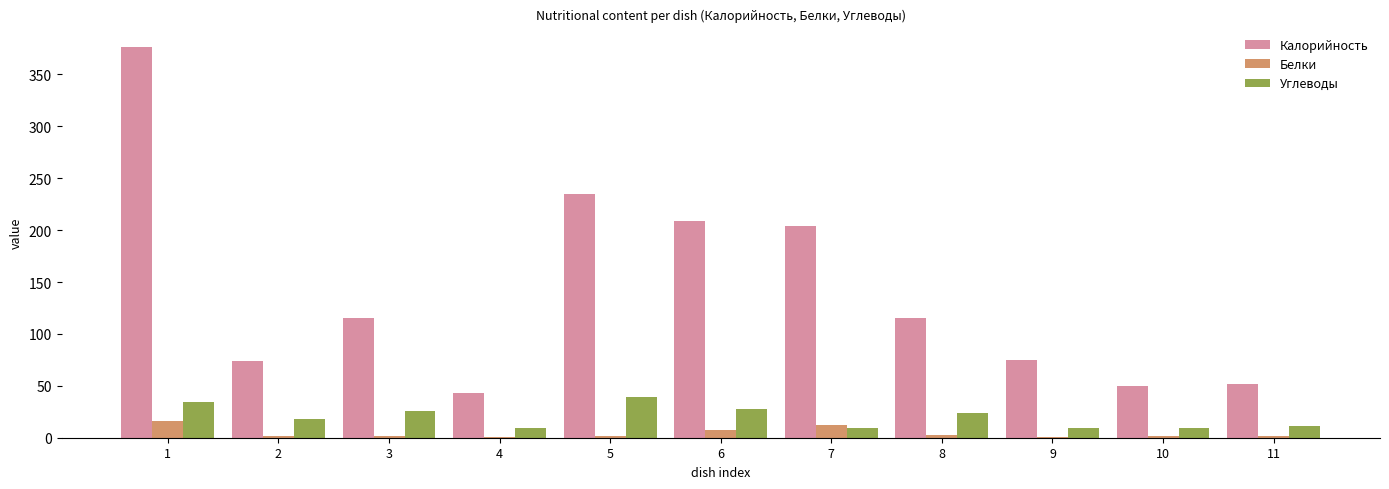

Which series changed the most between 8 and 10?

Калорийность